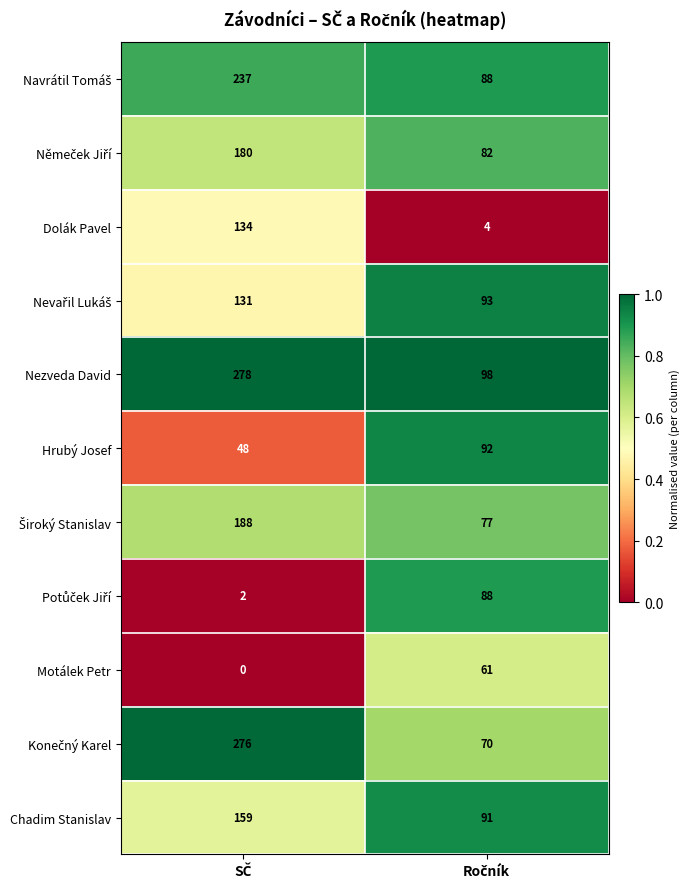

What is the greatest value displayed?

278